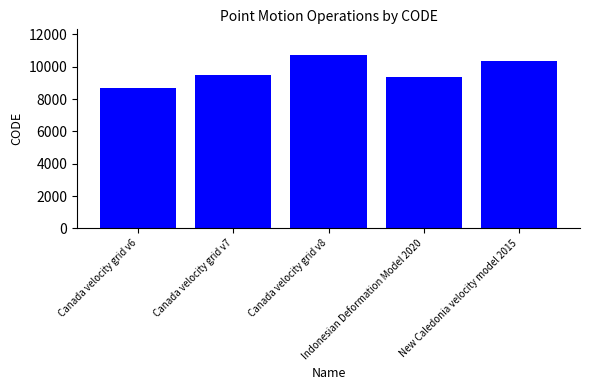

What is the label of the 5th bar from the left?

New Caledonia velocity model 2015